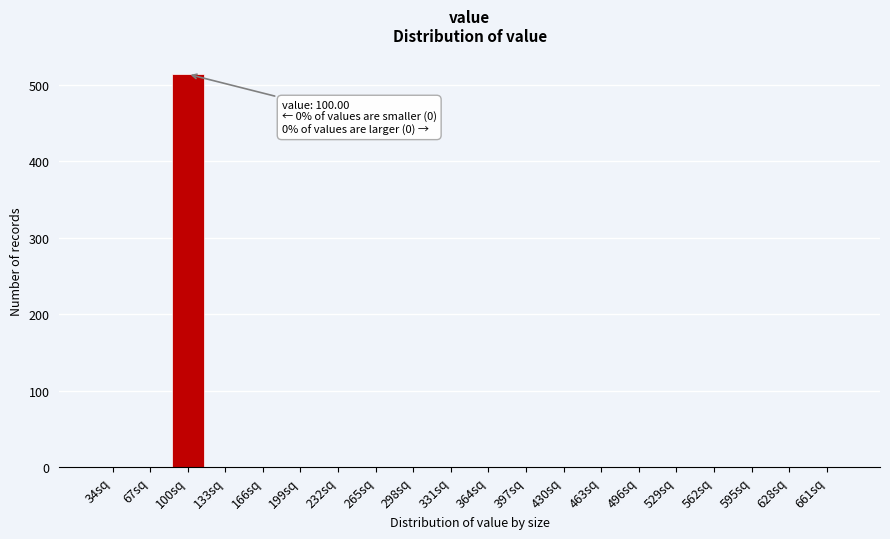

Reading left to right, extract all data points from this chart.

34sq=0	67sq=0	100sq=514	133sq=0	166sq=0	199sq=0	232sq=0	265sq=0	298sq=0	331sq=0	364sq=0	397sq=0	430sq=0	463sq=0	496sq=0	529sq=0	562sq=0	595sq=0	628sq=0	661sq=0